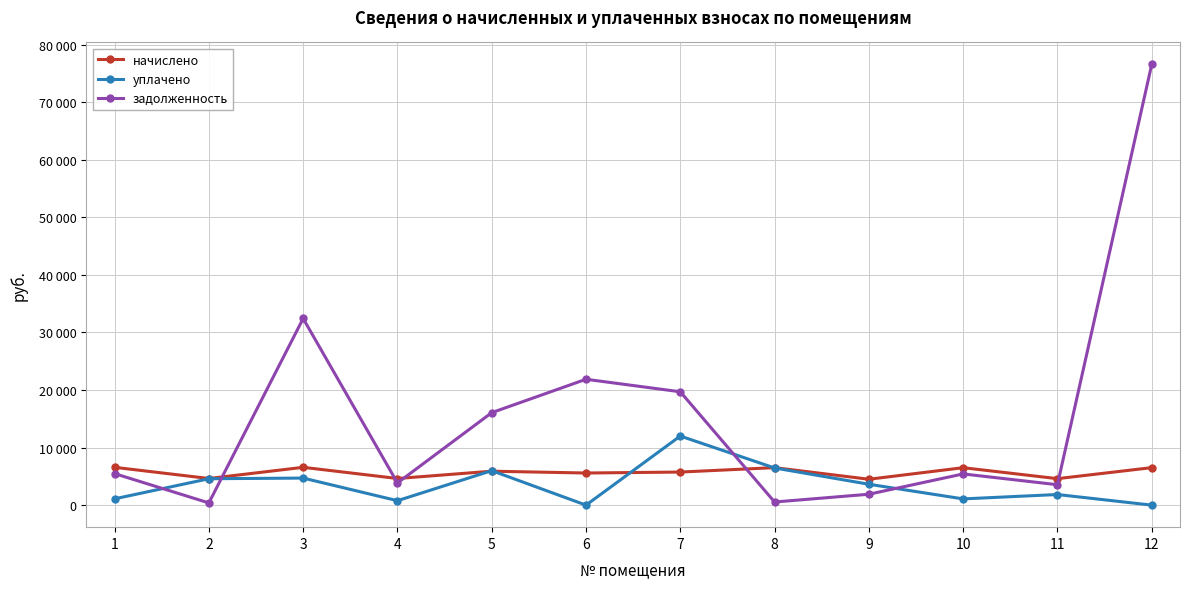

Reading left to right, what are all the values shown in this chart?

начислено: 1=6568.9	2=4626.0	3=6568.9	4=4626.0	5=5893.6	6=5578.9	7=5745.5	8=6513.4	9=4496.5	10=6504.1	11=4598.3	12=6513.4
уплачено: 1=1094.8	2=4585.0	3=4700.0	4=771.0	5=5988.6	6=0.0	7=12000.0	8=6455.6	9=3627.5	10=1084.0	11=1843.5	12=0.0
задолженность: 1=5474.1	2=385.5	3=32419.2	4=3855.0	5=16061.8	6=21862.5	7=19689.0	8=542.8	9=1893.5	10=5420.1	11=3546.3	12=76539.7